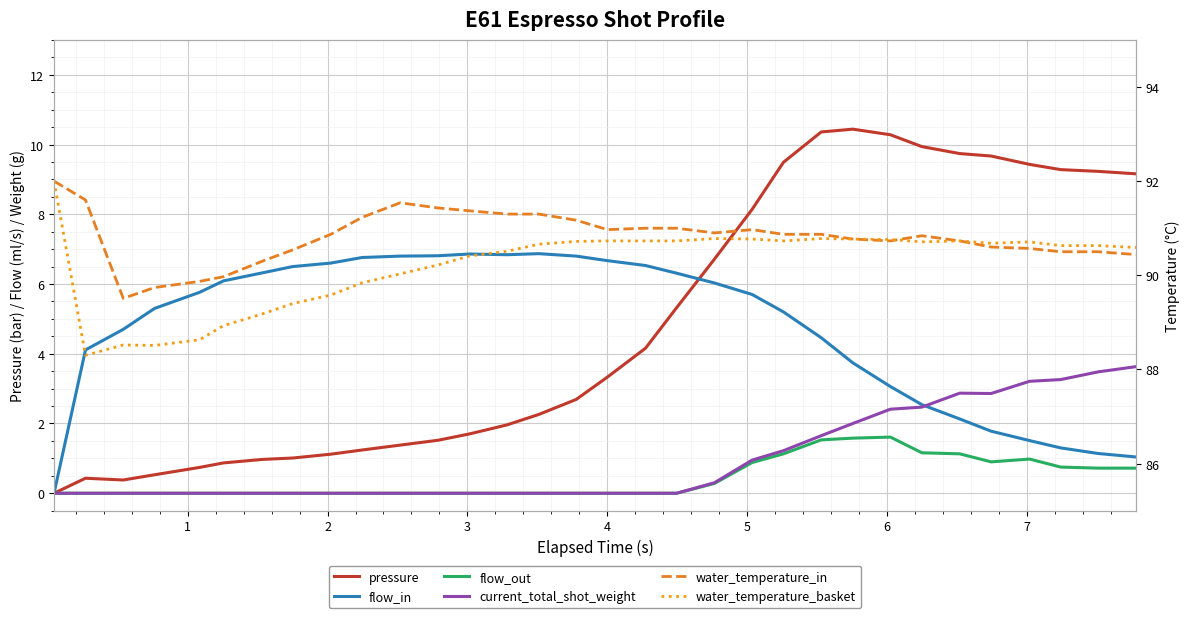

What is the difference between the maximum and minimum values in the flow_out series?

1.6